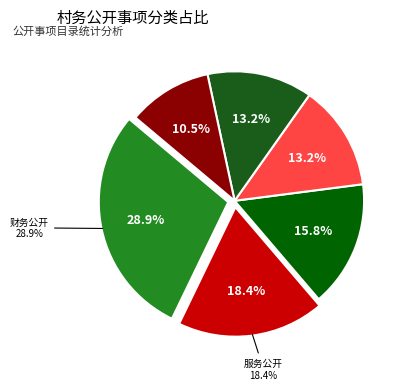

How much of the chart is everything except 财务公开?

71.1%